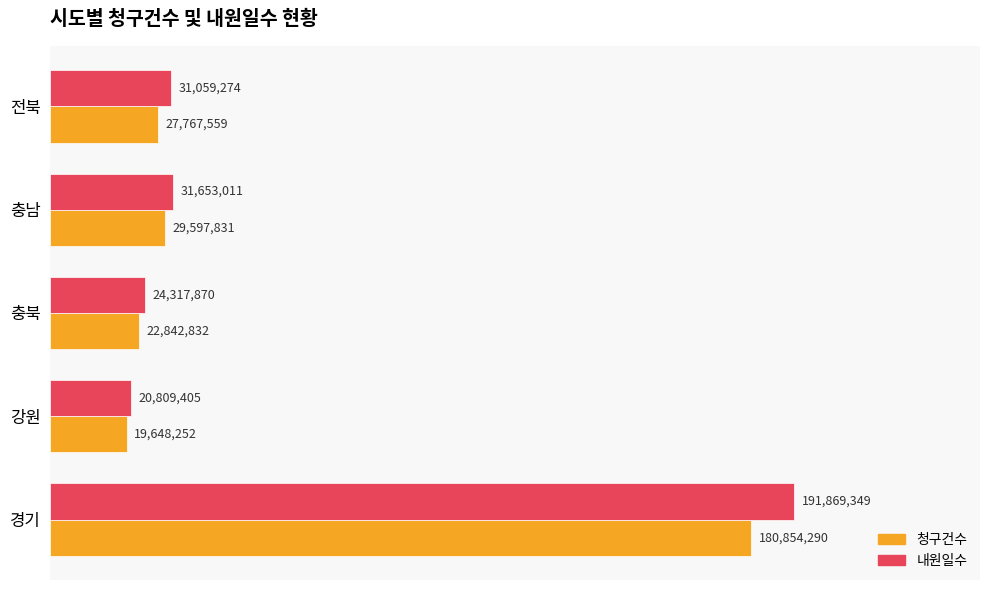

Rank the series by their average value, from highest to lowest.

내원일수, 청구건수